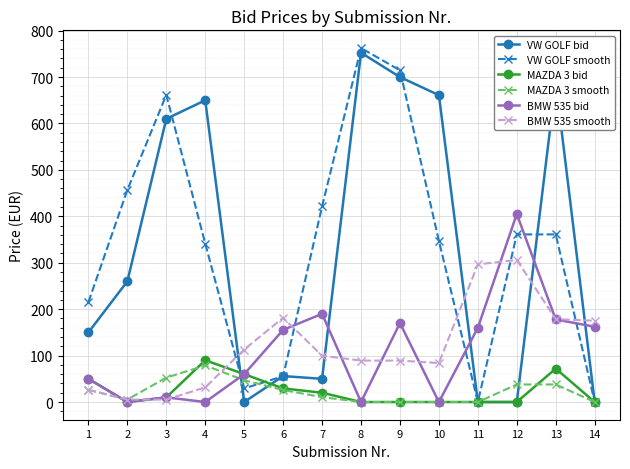

Where do VW GOLF smooth and BMW 535 bid first cross each other?

4 and 5